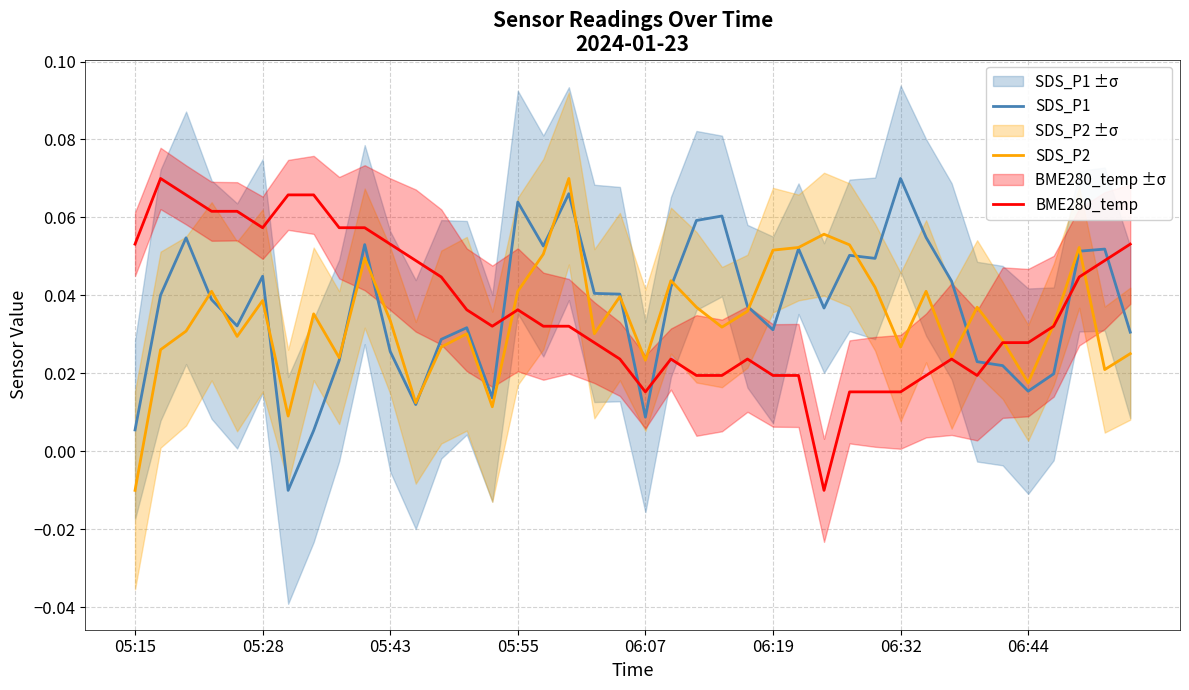

How many times do SDS_P1 and BME280_temp cross each other?

6